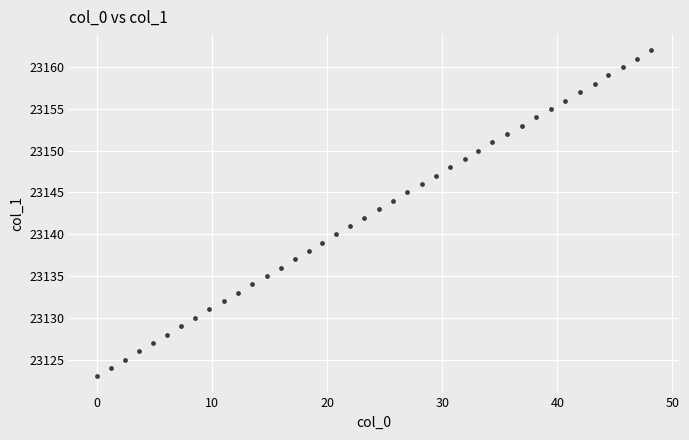

What is the range of Y values (max minus min)?

39